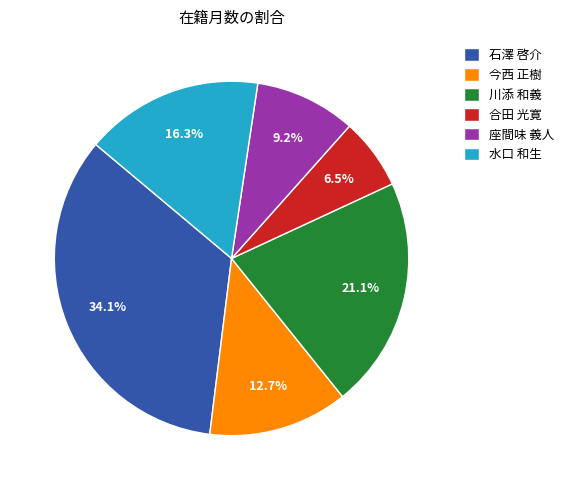

Which slice is the smallest?

合田 光寛